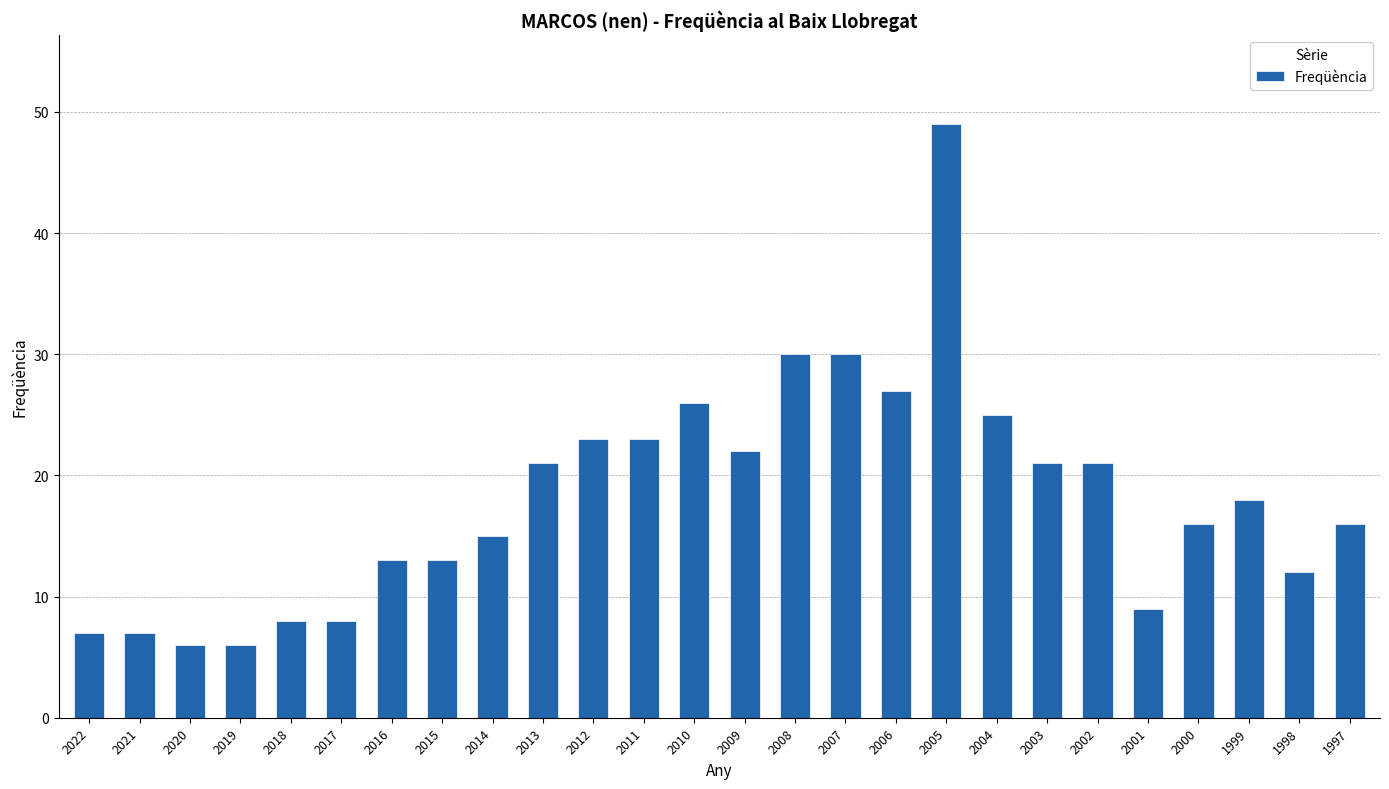

What is the value of the 14th bar from the left?

22